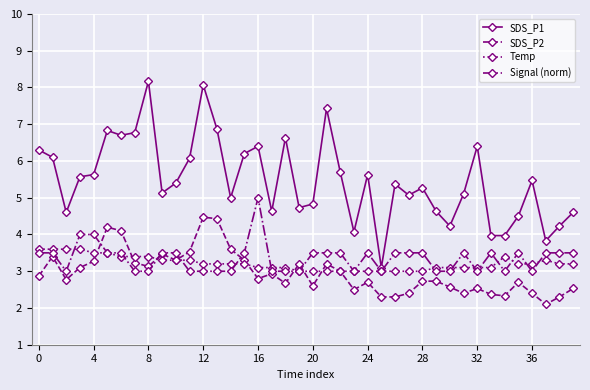

True or false: SDS_P1 and Signal (norm) cross at least once.

False